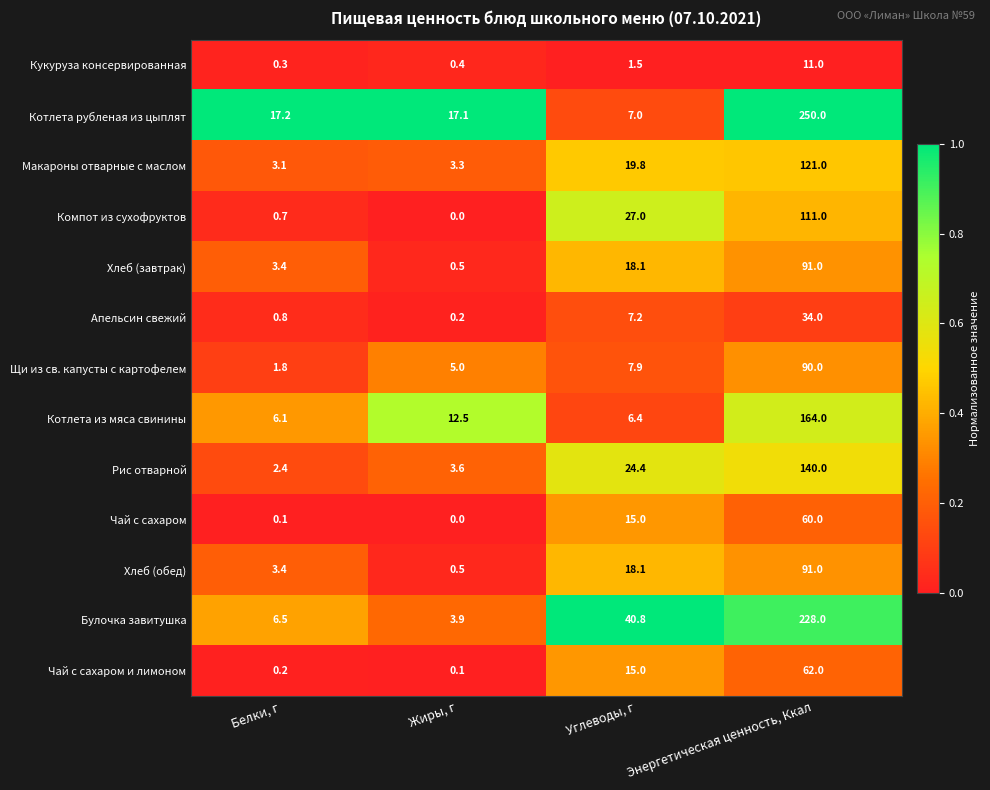

Is it true that Хлеб (обед) equals 5.9 at Белки, г?

False